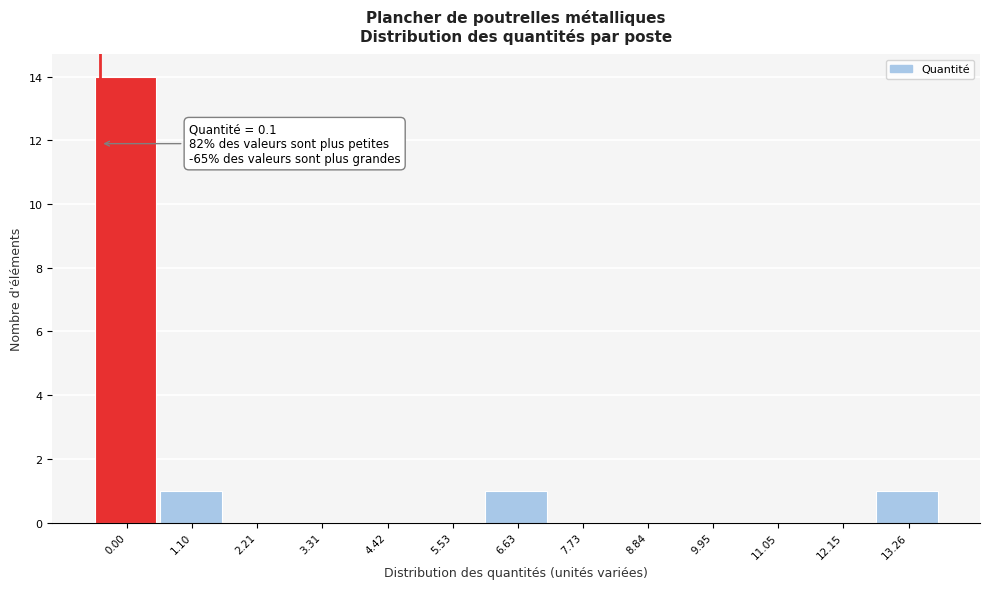

Reading left to right, transcribe all the data shown in this chart.

0.00=14	1.10=1	2.21=0	3.31=0	4.42=0	5.53=0	6.63=1	7.73=0	8.84=0	9.95=0	11.05=0	12.15=0	13.26=1